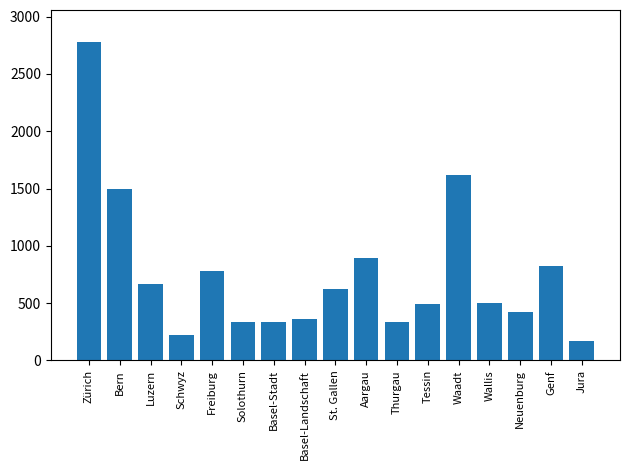

Count the number of categories in the chart.

17